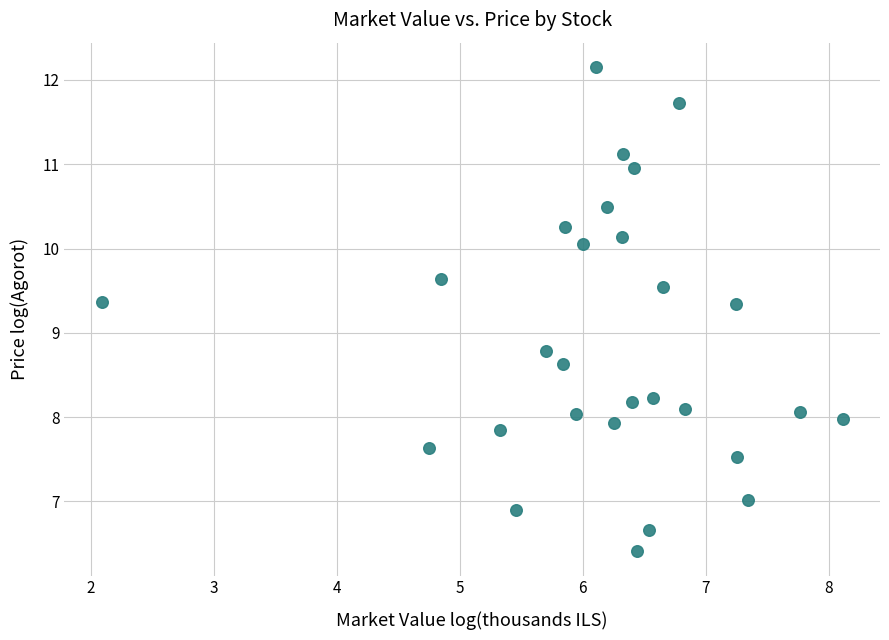

What is the range of X values (max minus min)?

6.0